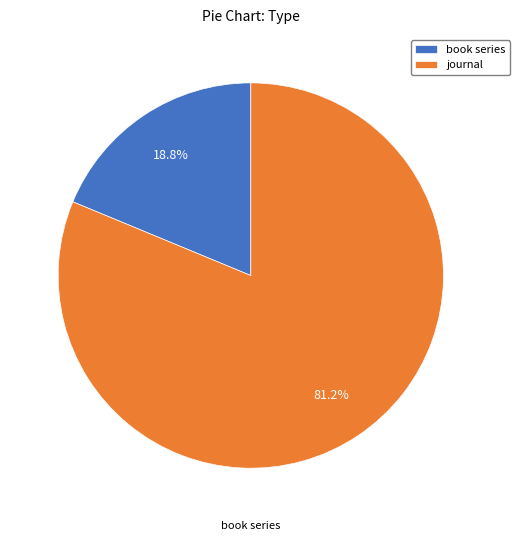

Is book series the majority of the pie?

No